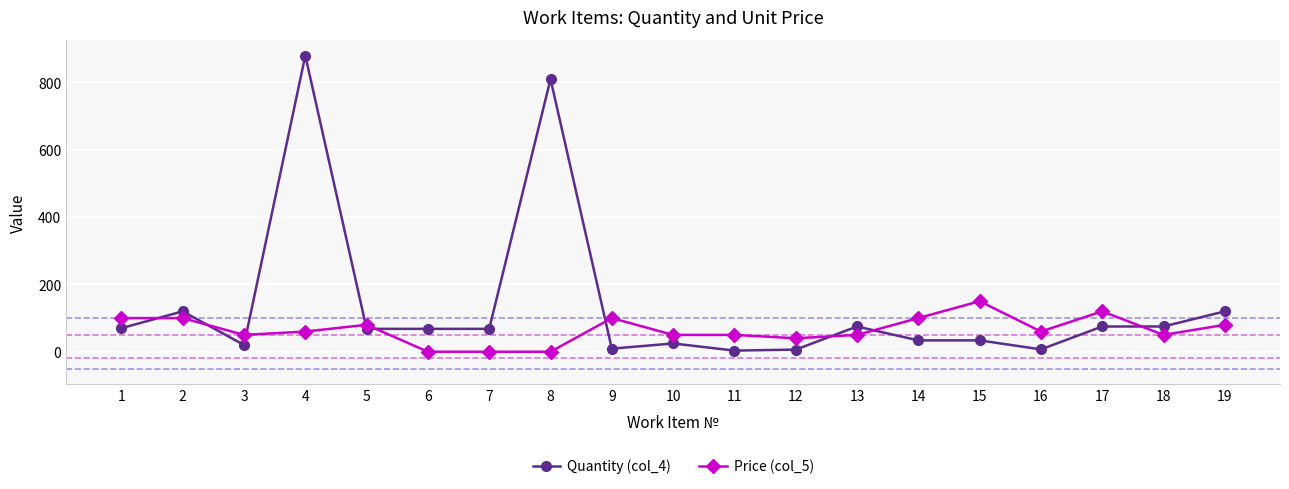

How many data points in Quantity (col_4) are less than 68?

8